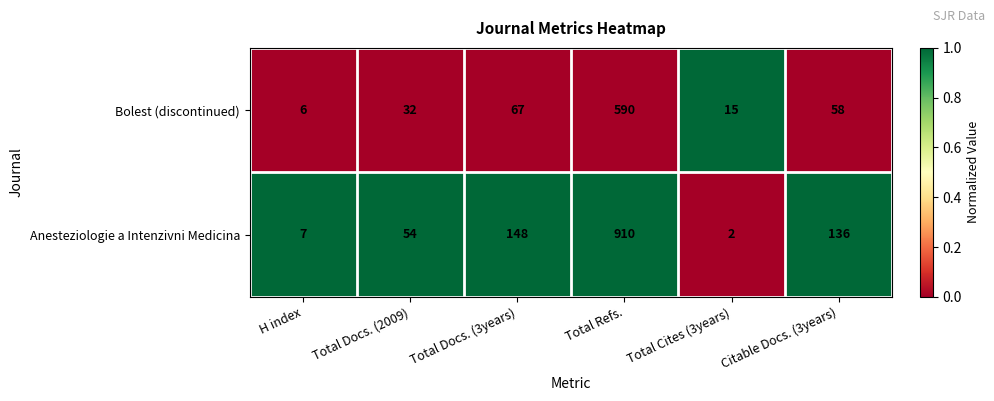

Reading left to right, list all the values displayed in this chart.

Bolest (discontinued): H index=6	Total Docs. (2009)=32	Total Docs. (3years)=67	Total Refs.=590	Total Cites (3years)=15	Citable Docs. (3years)=58
Anesteziologie a Intenzivni Medicina: H index=7	Total Docs. (2009)=54	Total Docs. (3years)=148	Total Refs.=910	Total Cites (3years)=2	Citable Docs. (3years)=136